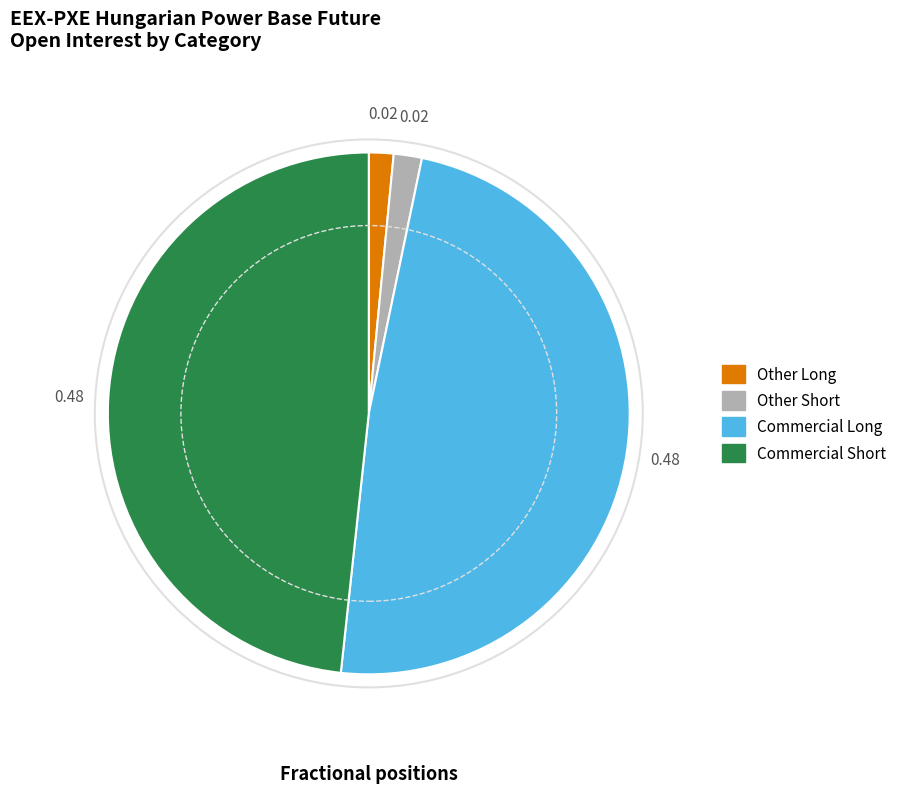

How many slices are in this pie chart?

4